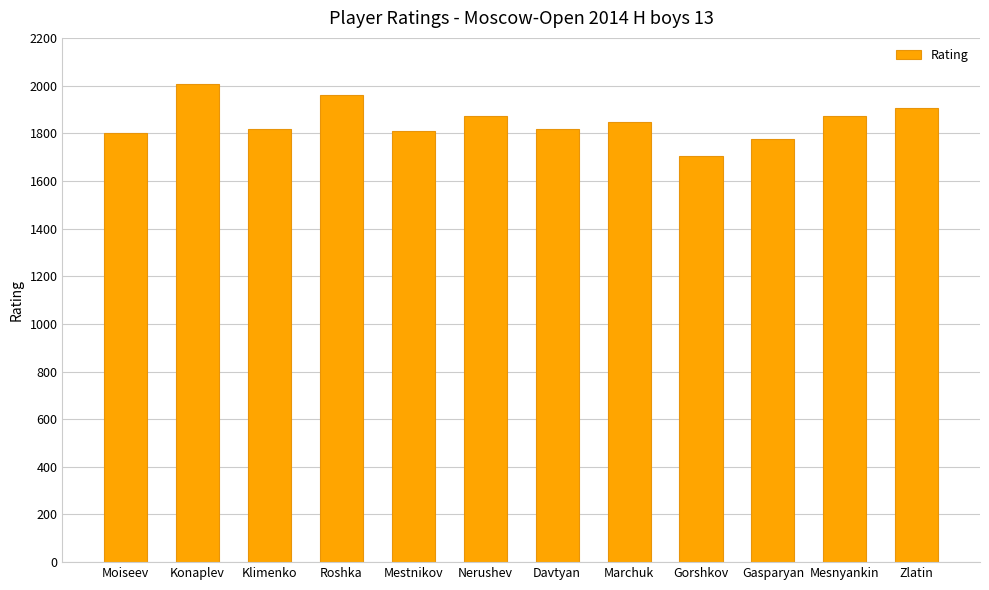

What is the difference between the second highest and second lowest values?

185